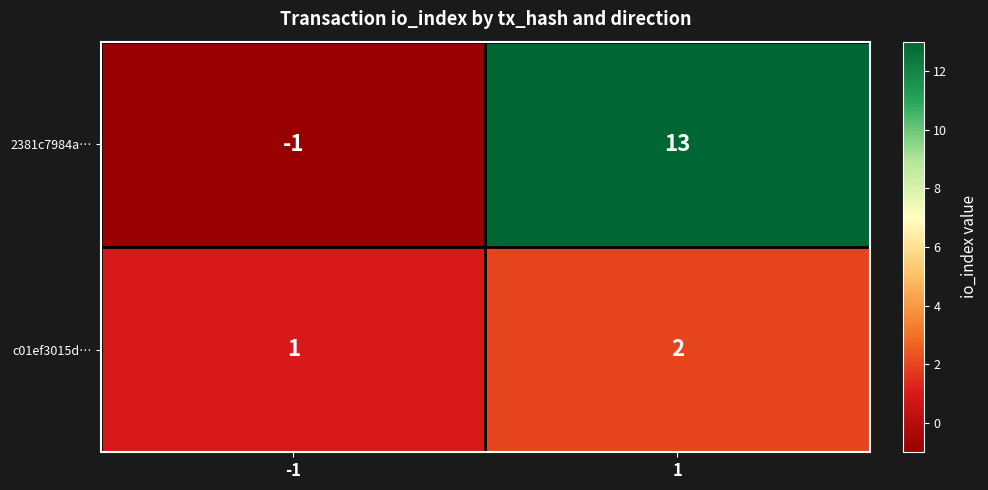

Which series has the largest range (max minus min)?

2381c7984a…